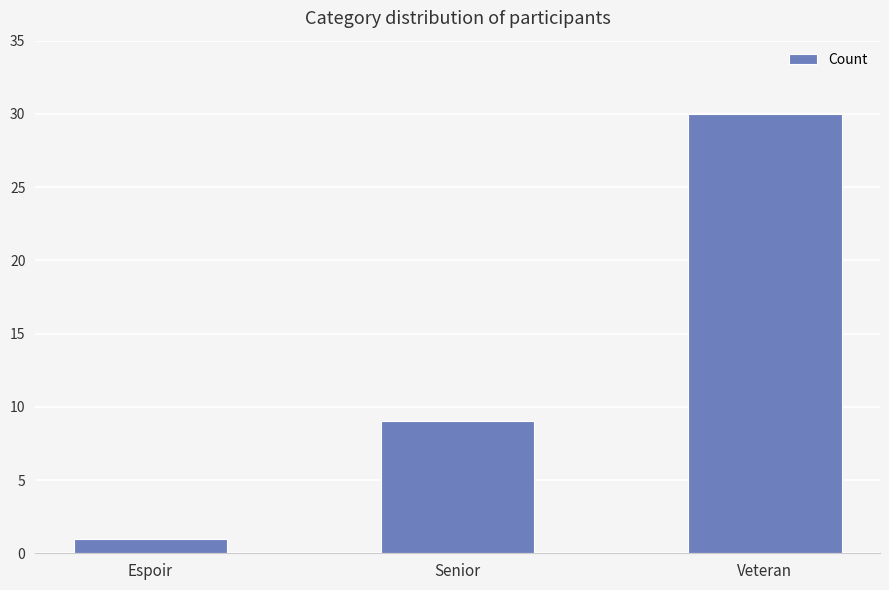

Are the bars grouped side by side (vs. stacked)?

No